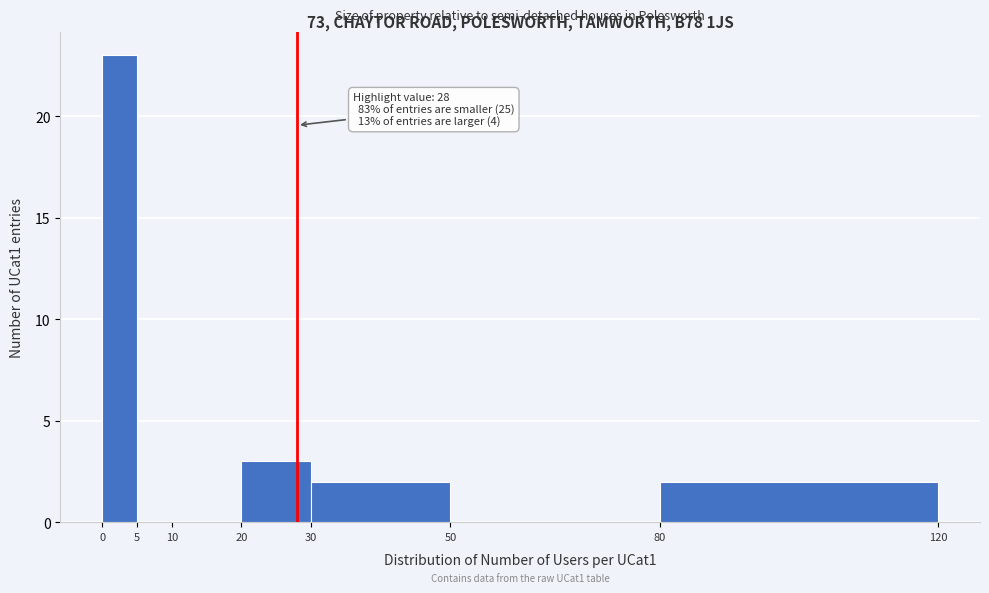

Which range on the x-axis has the tallest bar?

0 to 5